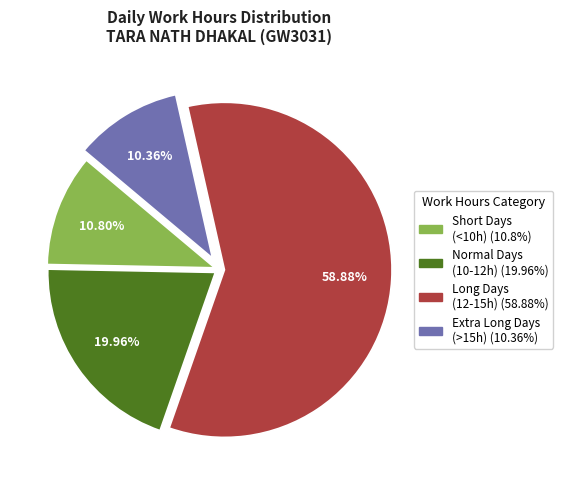

Does any single category account for the majority?

Yes